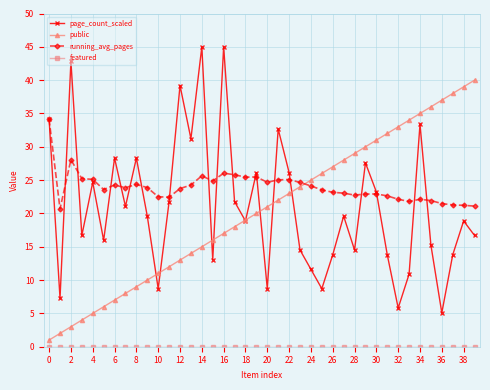

In page_count_scaled, how many points are lower than both neighbors (excluding endpoints)?

13